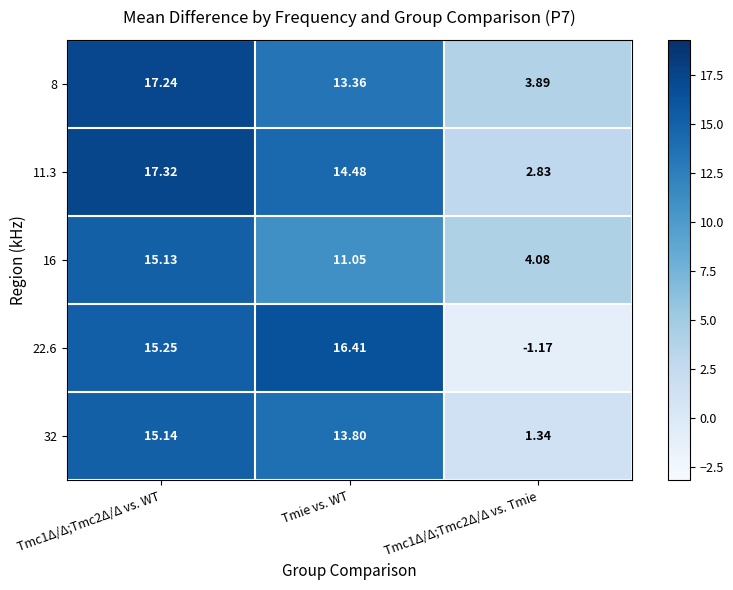

Where is 8 nearest to the value 10?

Tmie vs. WT